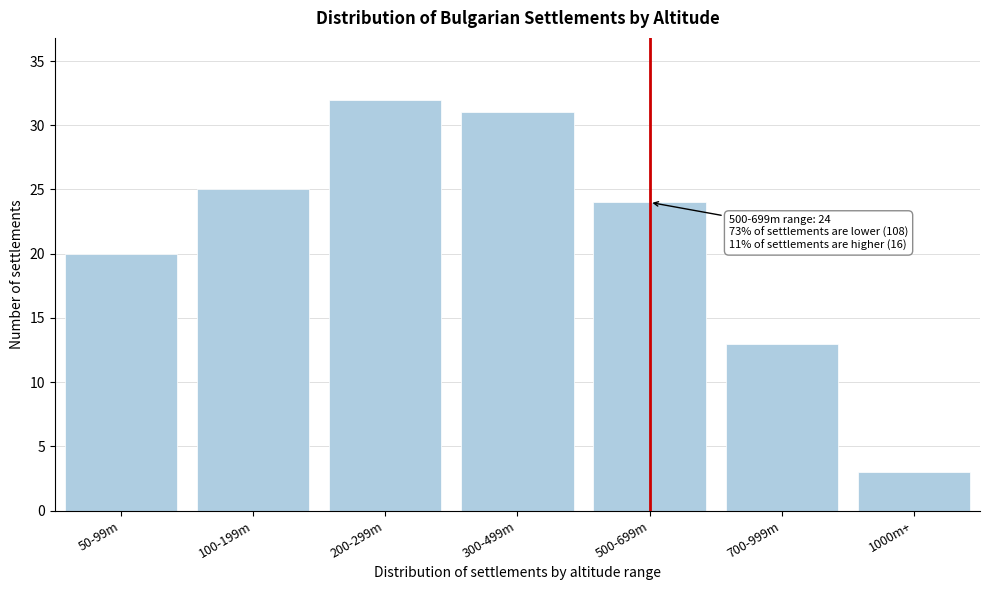

Reading left to right, what are all the values shown in this chart?

50-99m=20	100-199m=25	200-299m=32	300-499m=31	500-699m=24	700-999m=13	1000m+=3